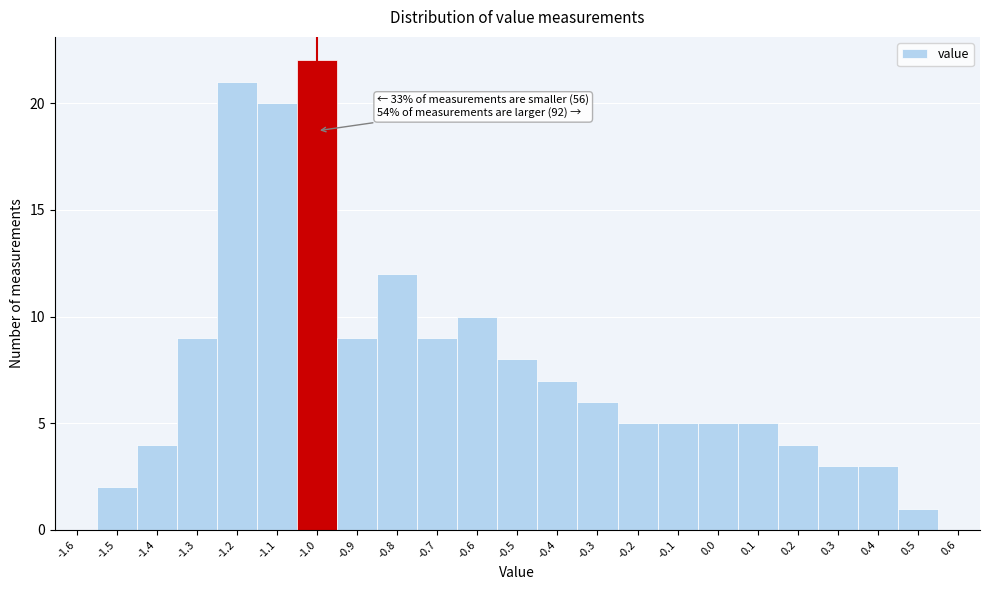

Over which range of the x-axis is the bar tallest?

-1.05 to -0.95